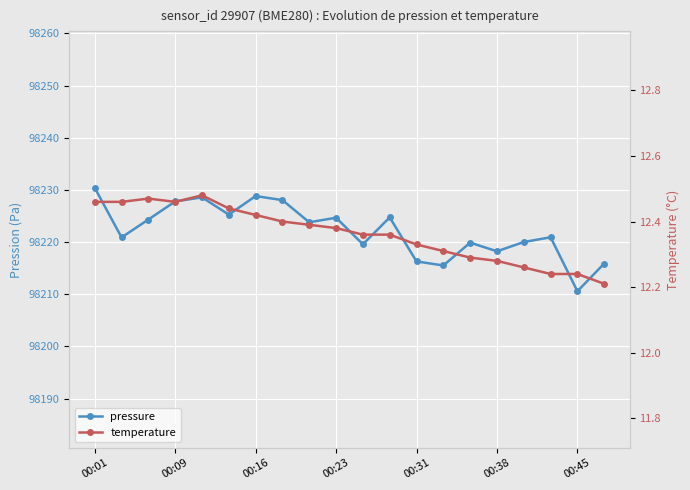

What is the minimum value shown in the chart?

12.2